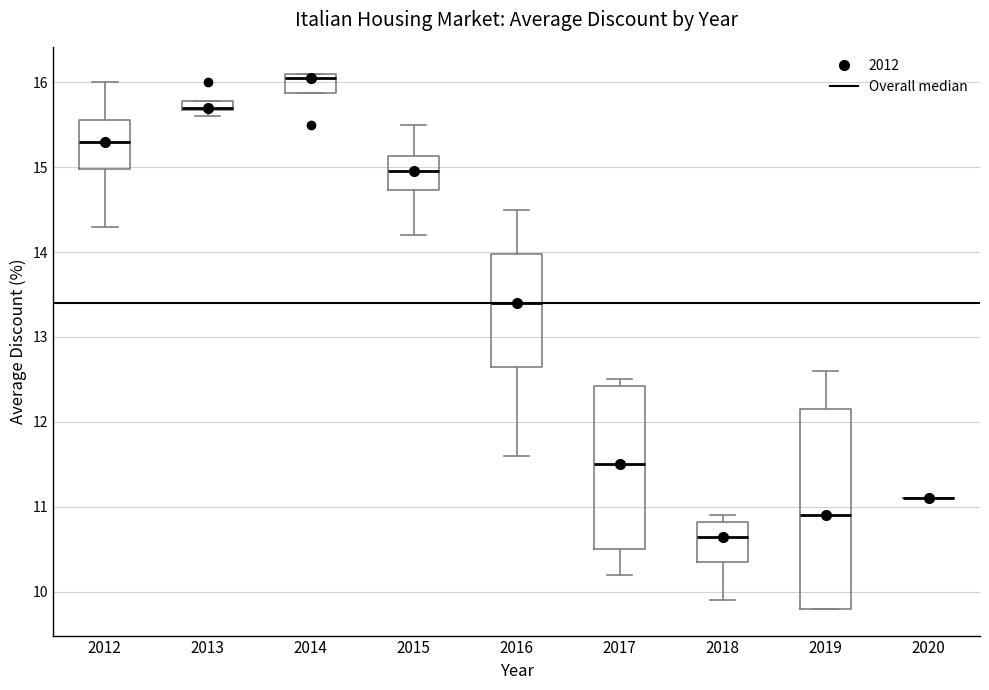

Where does the median line of the box at x = 2019 sit on the y-axis? The values are not printed on the chart, so give them approximately, as read against the axis.

10.9